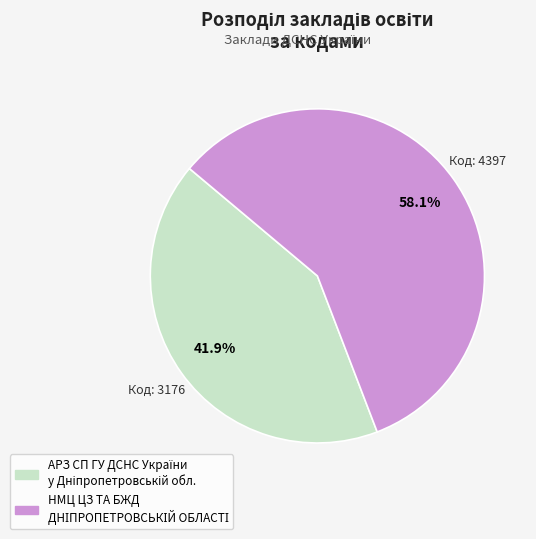

To the nearest percent, what is the average slice percentage?

50%